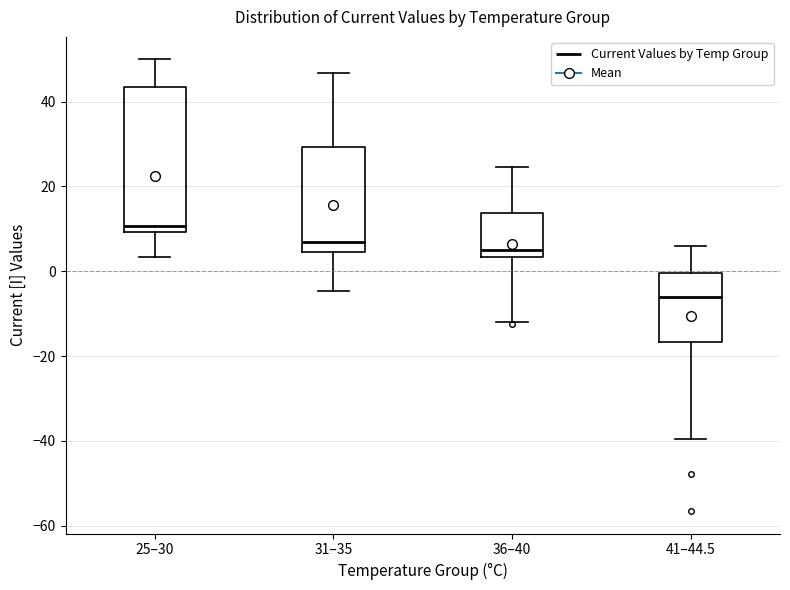

Reading left to right, read every box against the y-axis: the position of its median line, the range the box covers, and the ends of its whiskers. The values are not printed on the chart, so give them approximately, as read against the axis.

25–30: median 10 (just above the box's lower edge), box 10 to 44, whiskers 4 to 50
31–35: median 6, box 4 to 30, whiskers -4 to 46
36–40: median 6, box 4 to 14, whiskers -12 to 24
41–44.5: median -6, box -16 to 0, whiskers -40 to 6